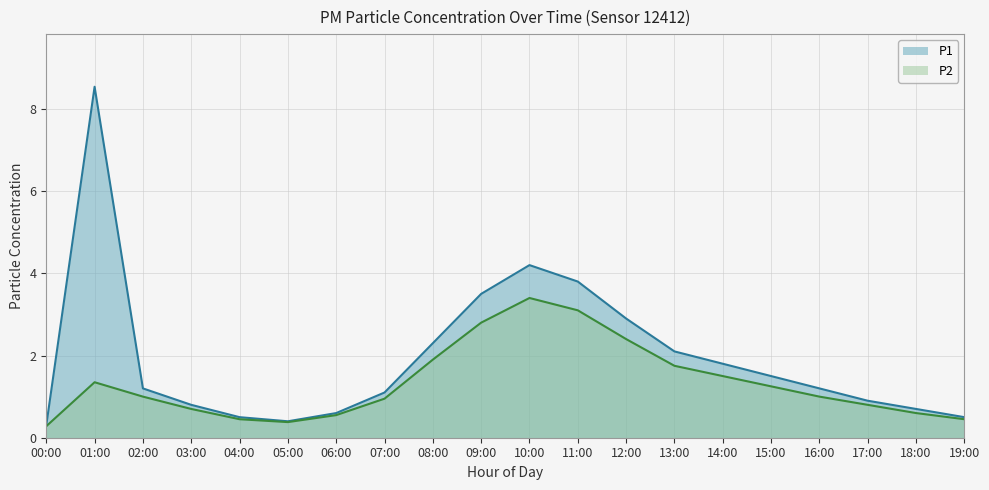

How many interior local valleys does the P2 series have?

1